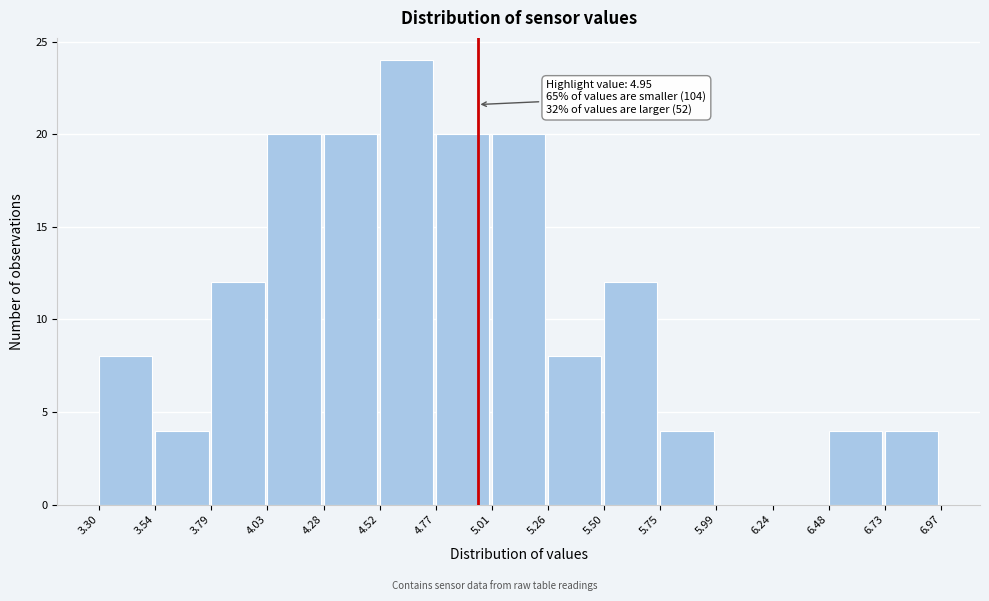

Which range on the x-axis has the tallest bar?

4.52 to 4.77